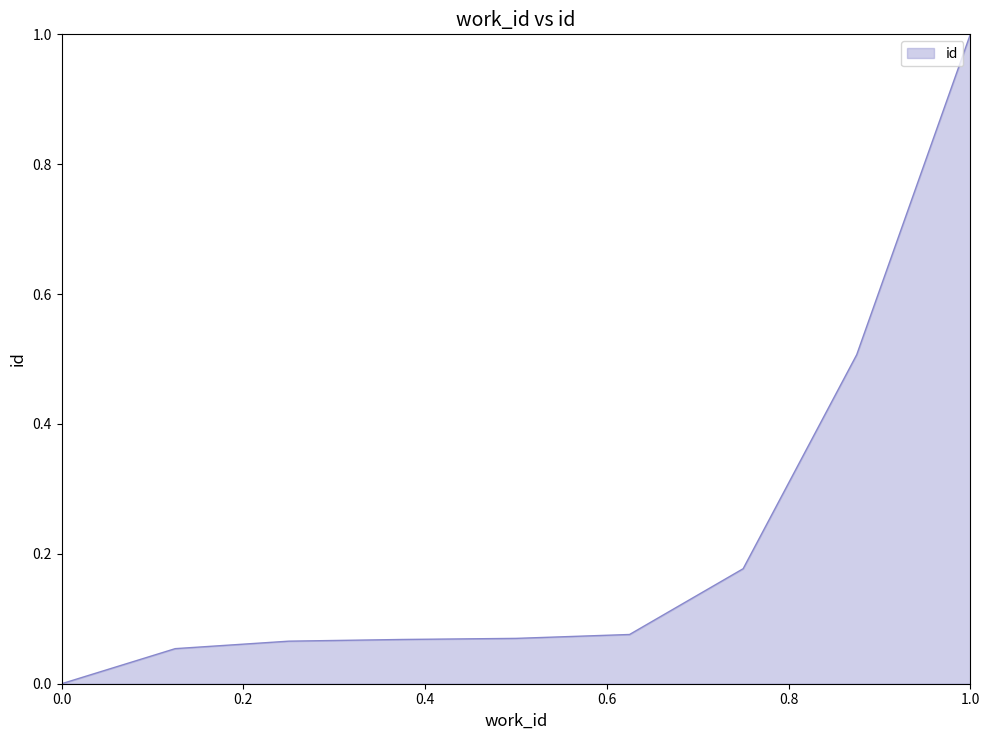

What is the greatest value displayed?

1.0